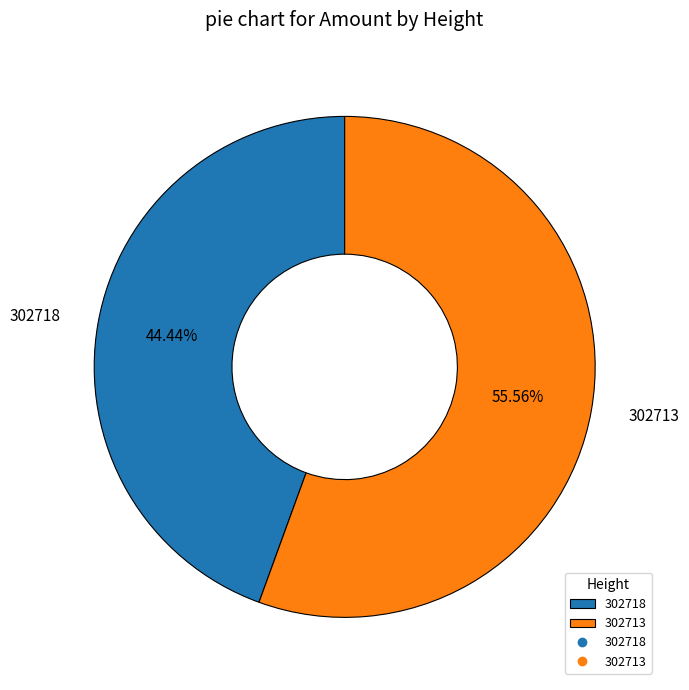

What percentage is the 302718 slice, to the nearest percent?

44%